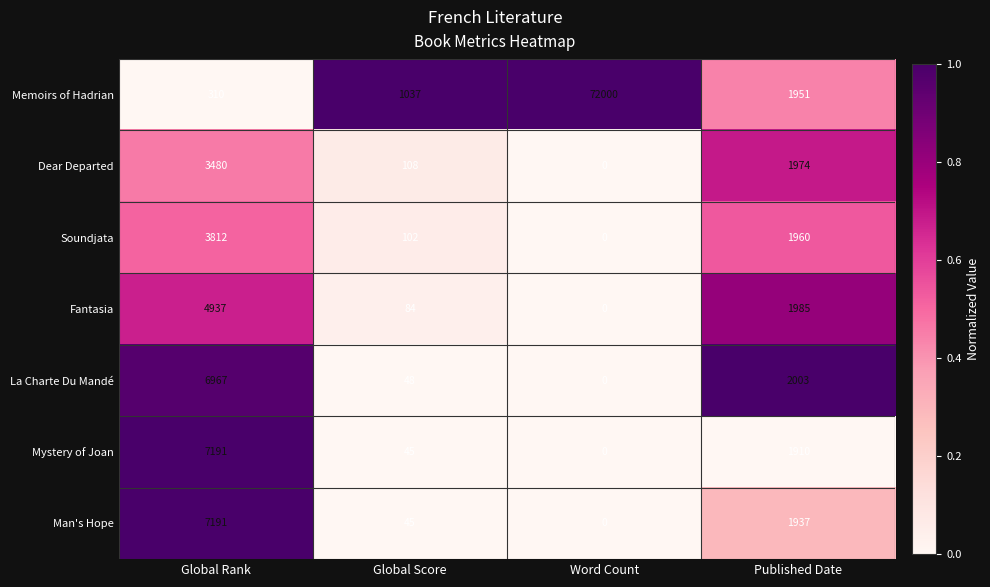

What is the difference between the La Charte Du Mandé values at Global Score and Global Rank?

6919